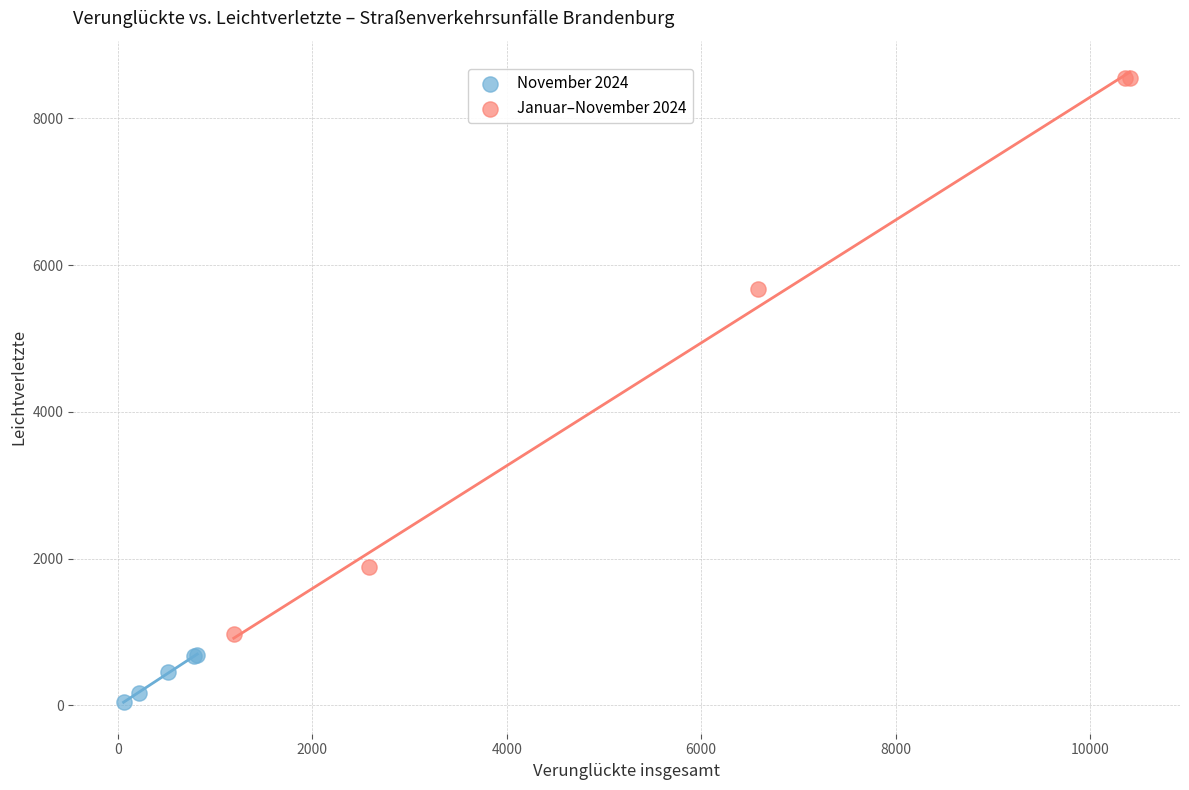

Which series reaches the maximum Y coordinate?

Januar–November 2024